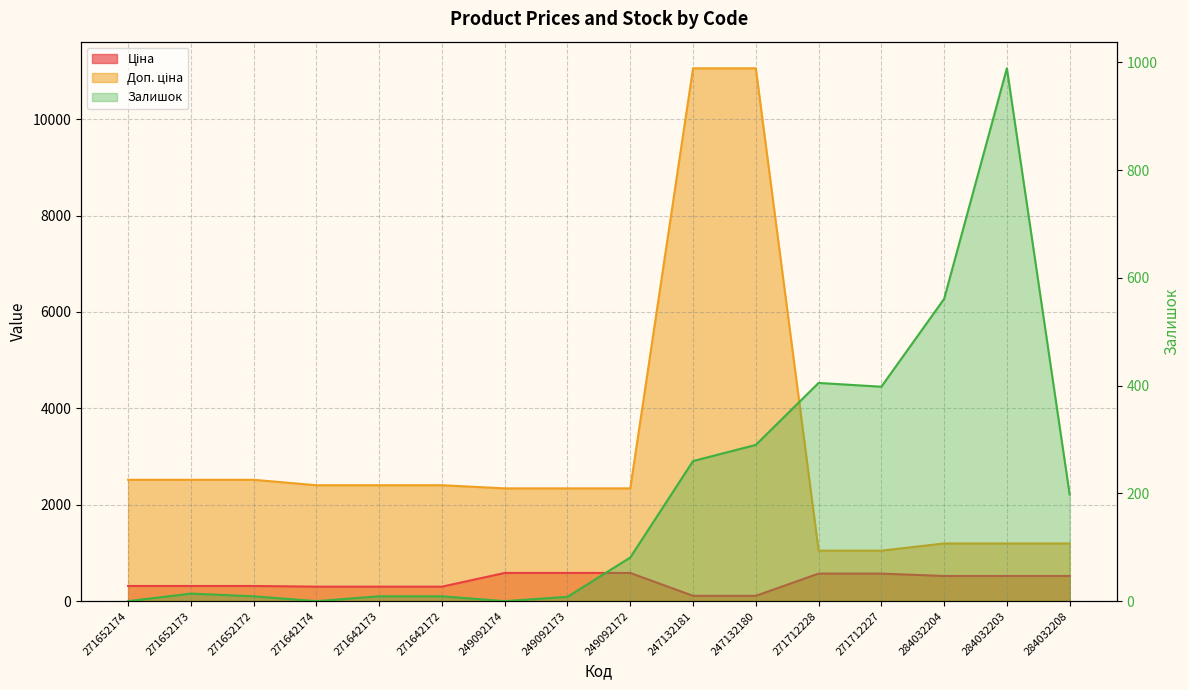

True or false: Залишок and Доп. ціна cross at least once.

False